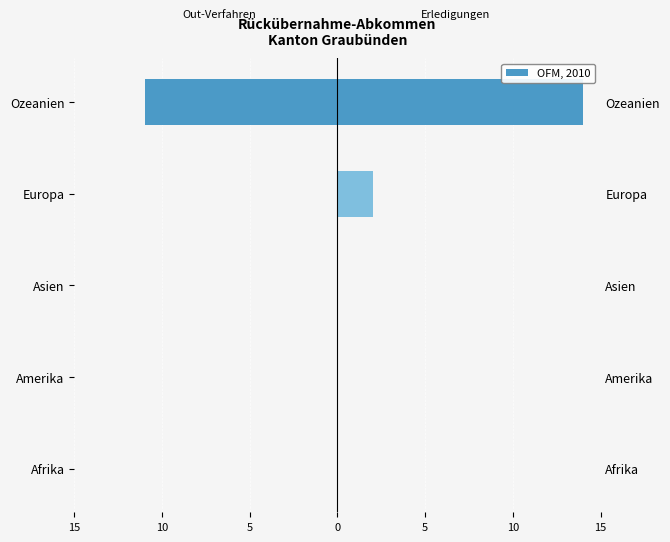

What is the approximate value of Out-Verfahren at Ozeanien, to the nearest 10?

-10